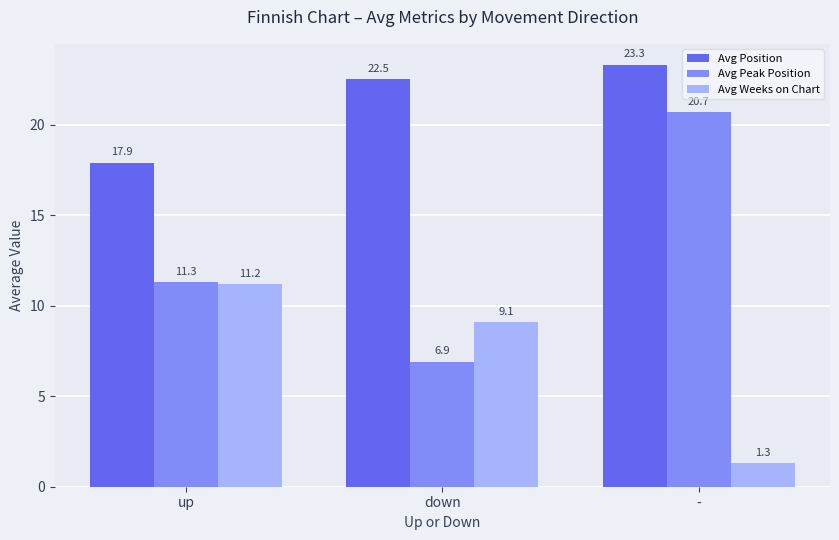

How many distinct data groups are displayed?

3